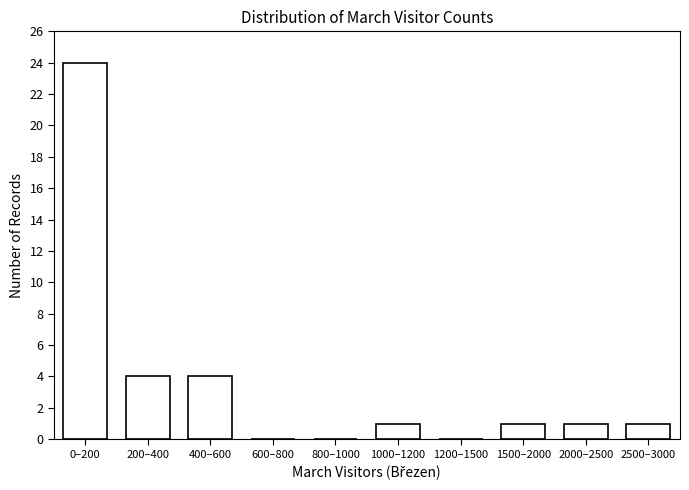

Reading left to right, transcribe all the data shown in this chart.

0–200=24	200–400=4	400–600=4	600–800=0	800–1000=0	1000–1200=1	1200–1500=0	1500–2000=1	2000–2500=1	2500–3000=1